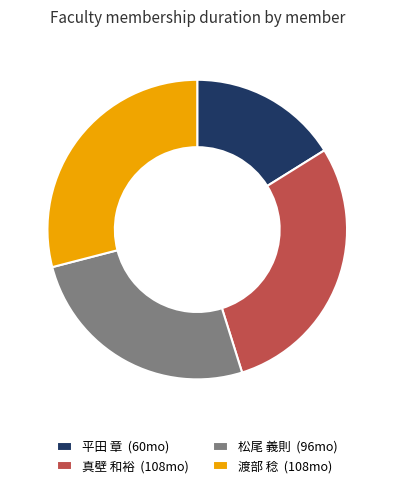

The 平田 章 (60mo) slice represents 3% of the pie. True or false?

False